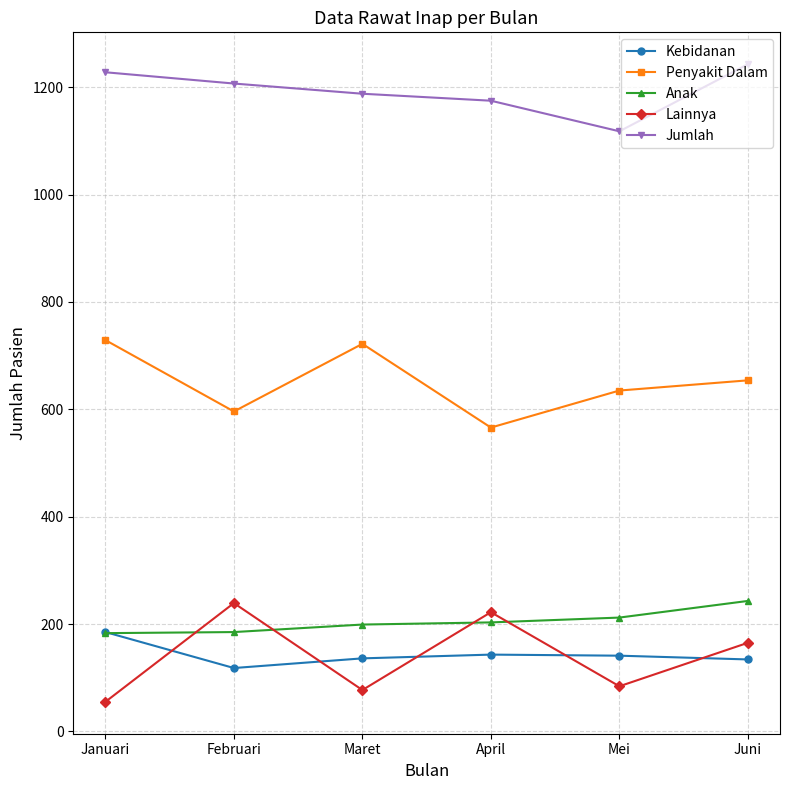

What are all the series names shown in the legend?

Kebidanan, Penyakit Dalam, Anak, Lainnya, Jumlah